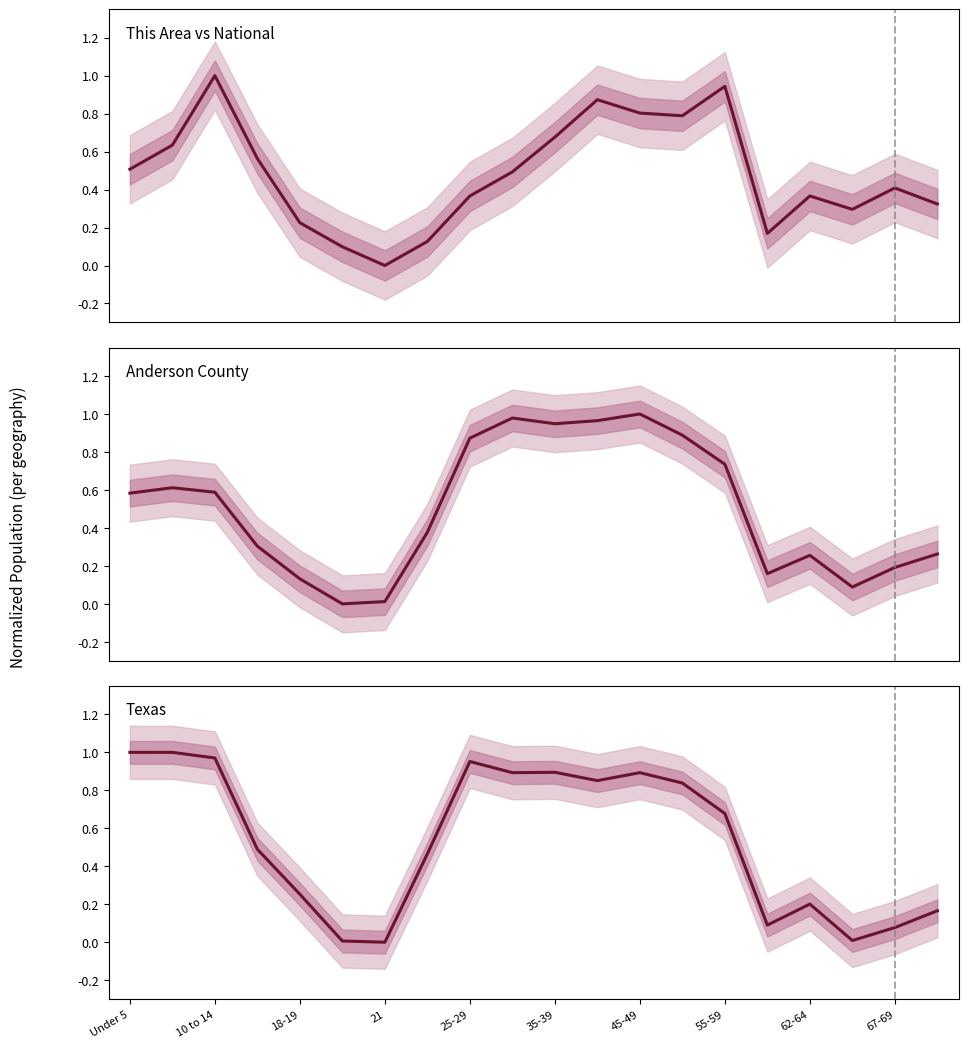

What are all the series names shown in the legend?

This Area, Anderson County, Texas